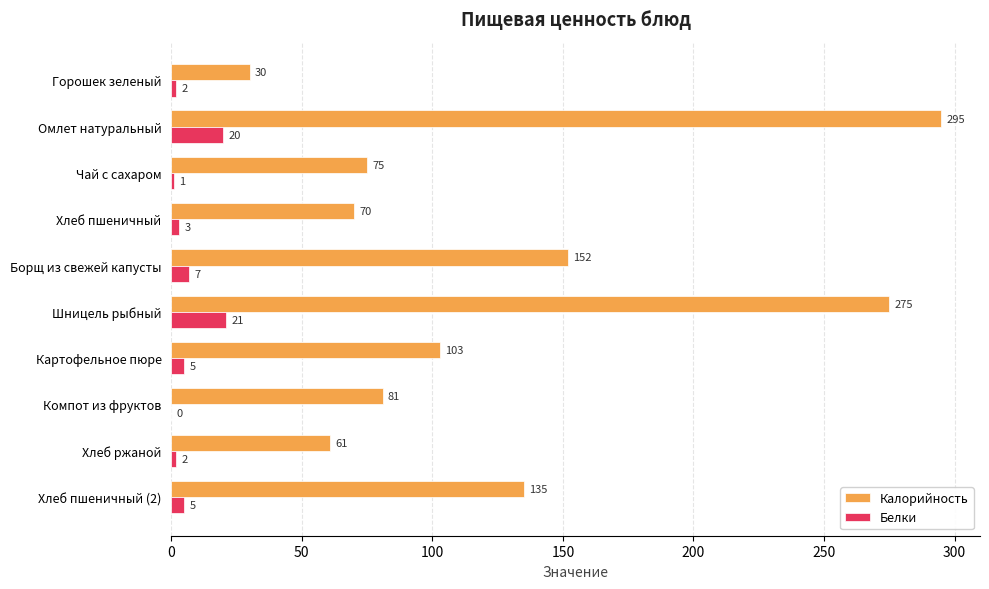

The value of Калорийность at Шницель рыбный is 275. True or false?

True